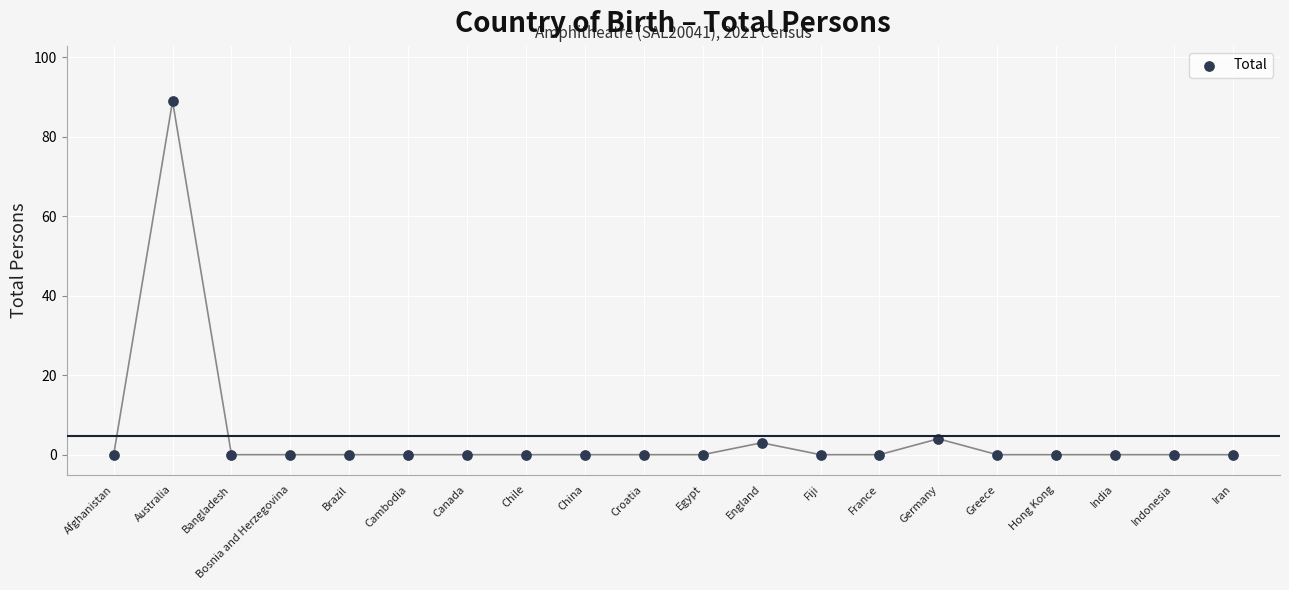

What is the range of Y values (max minus min)?

89